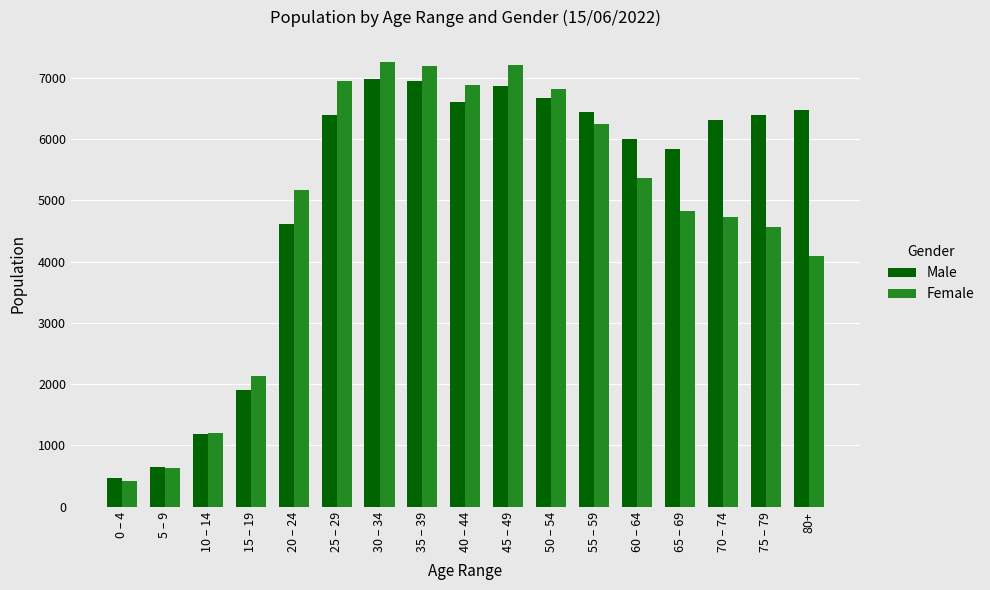

What are all the series names shown in the legend?

Male, Female